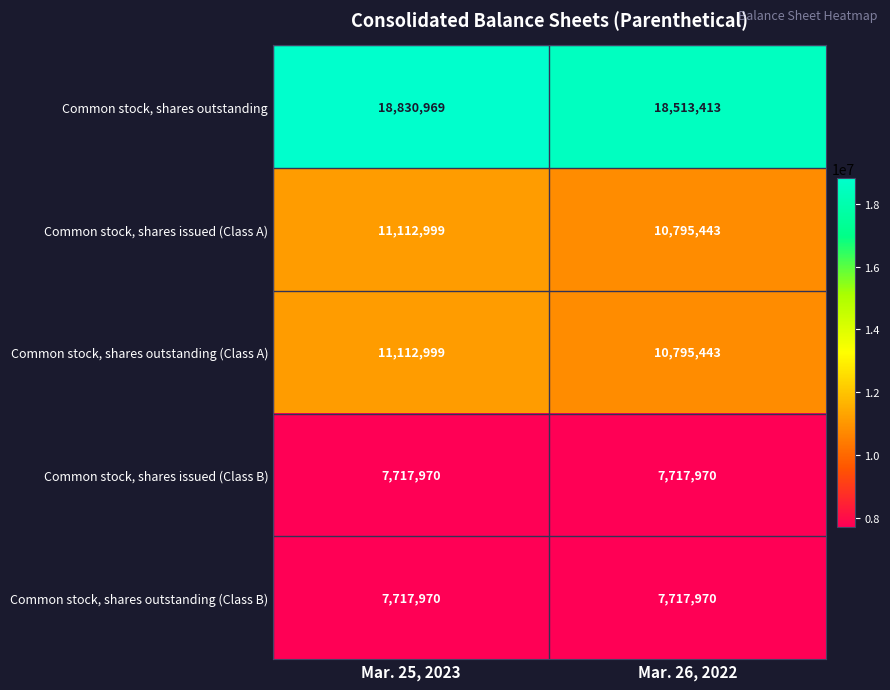

True or false: Common stock, shares issued (Class B) has a value of 11194780 at Mar. 25, 2023.

False